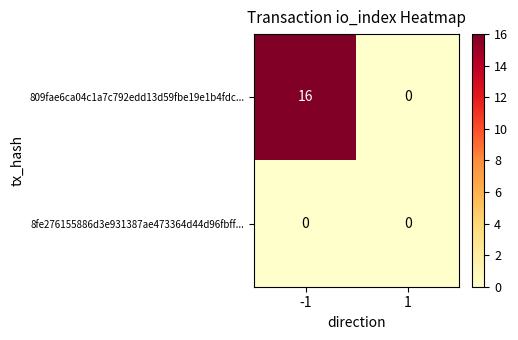

Which series has the largest total across all categories?

809fae6ca04c1a7c792edd13d59fbe19e1b4fdc...